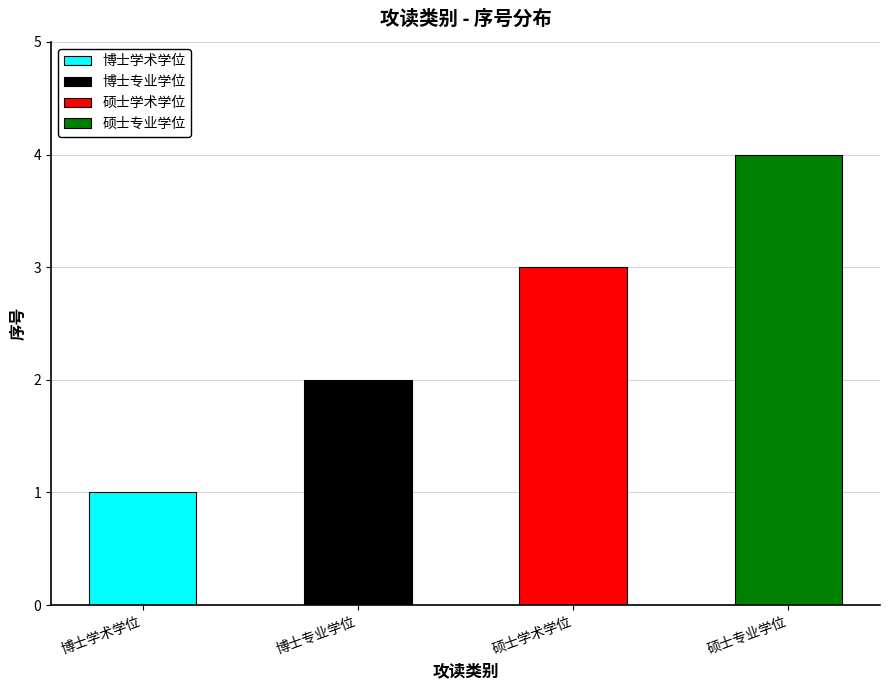

What is the label of the 1st bar from the left?

博士学术学位